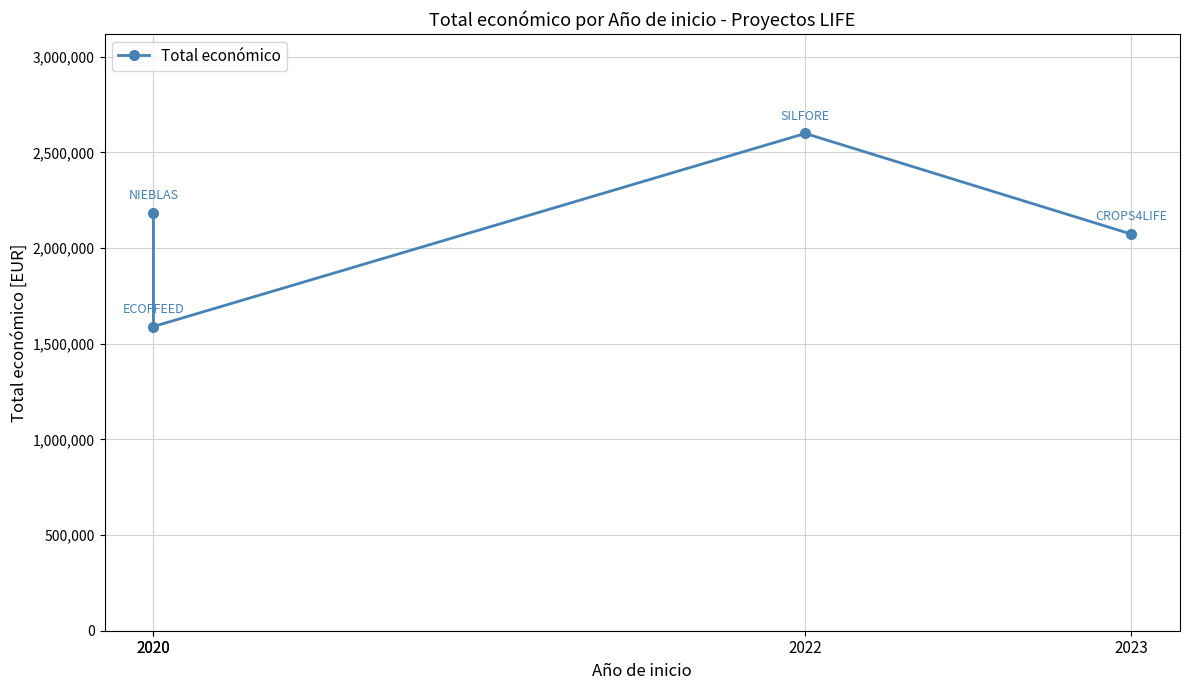

True or false: there are more than 2 points higher than both neighbors.

False